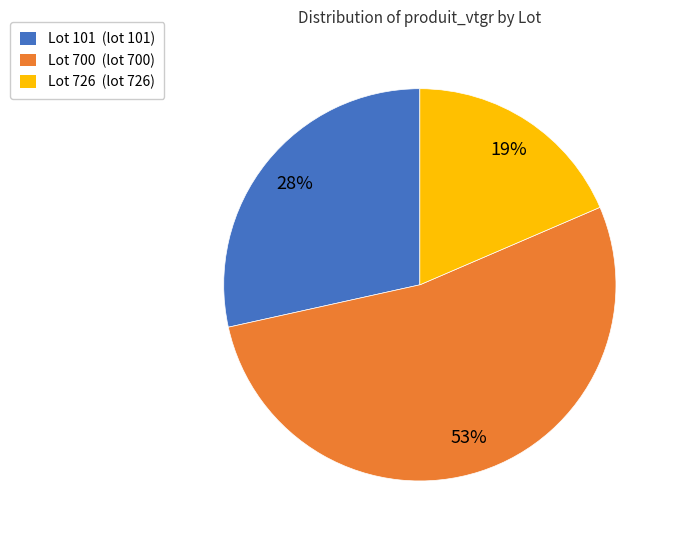

Between Lot 726 and Lot 700, which is larger?

Lot 700